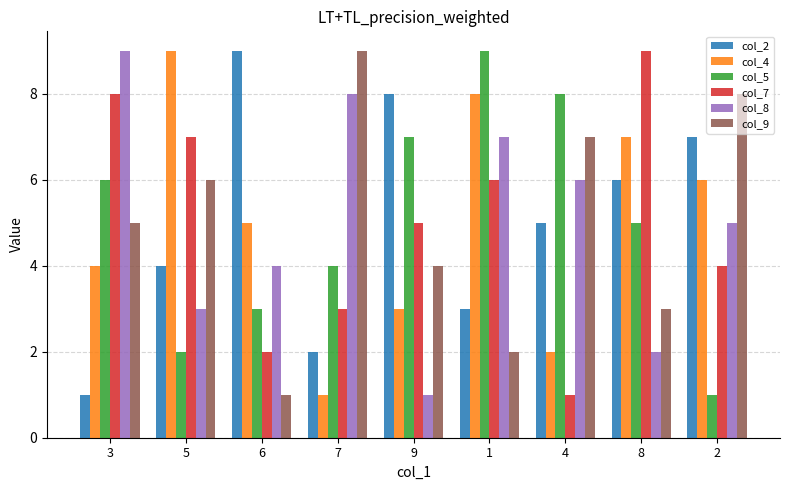

What are all the series names shown in the legend?

col_2, col_4, col_5, col_7, col_8, col_9